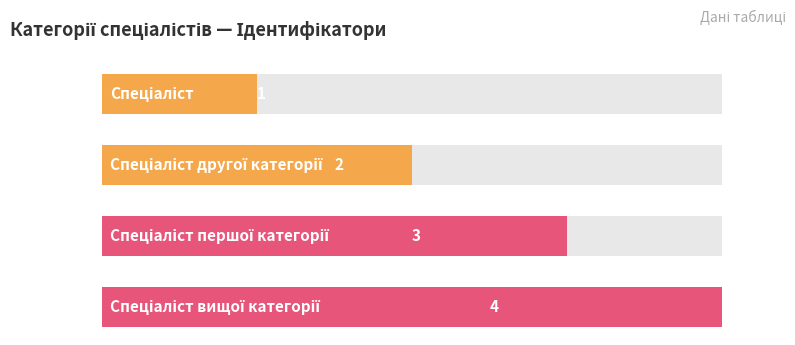

At which label does the data first exceed 3?

Спеціаліст вищої категорії